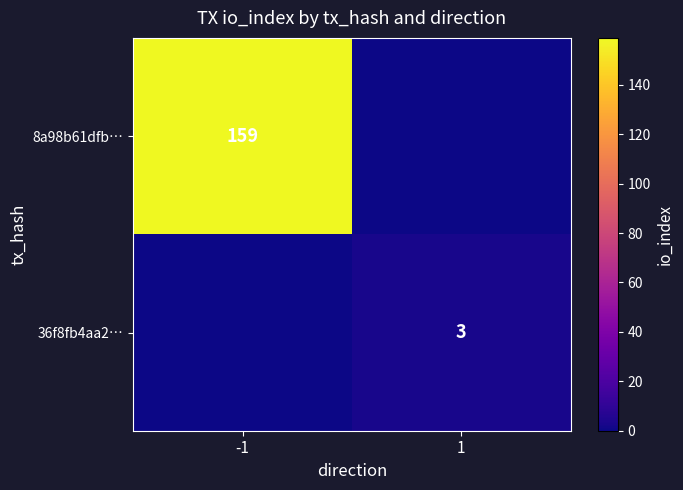

The value of 36f8fb4aa2… at 1 is 1. True or false?

False